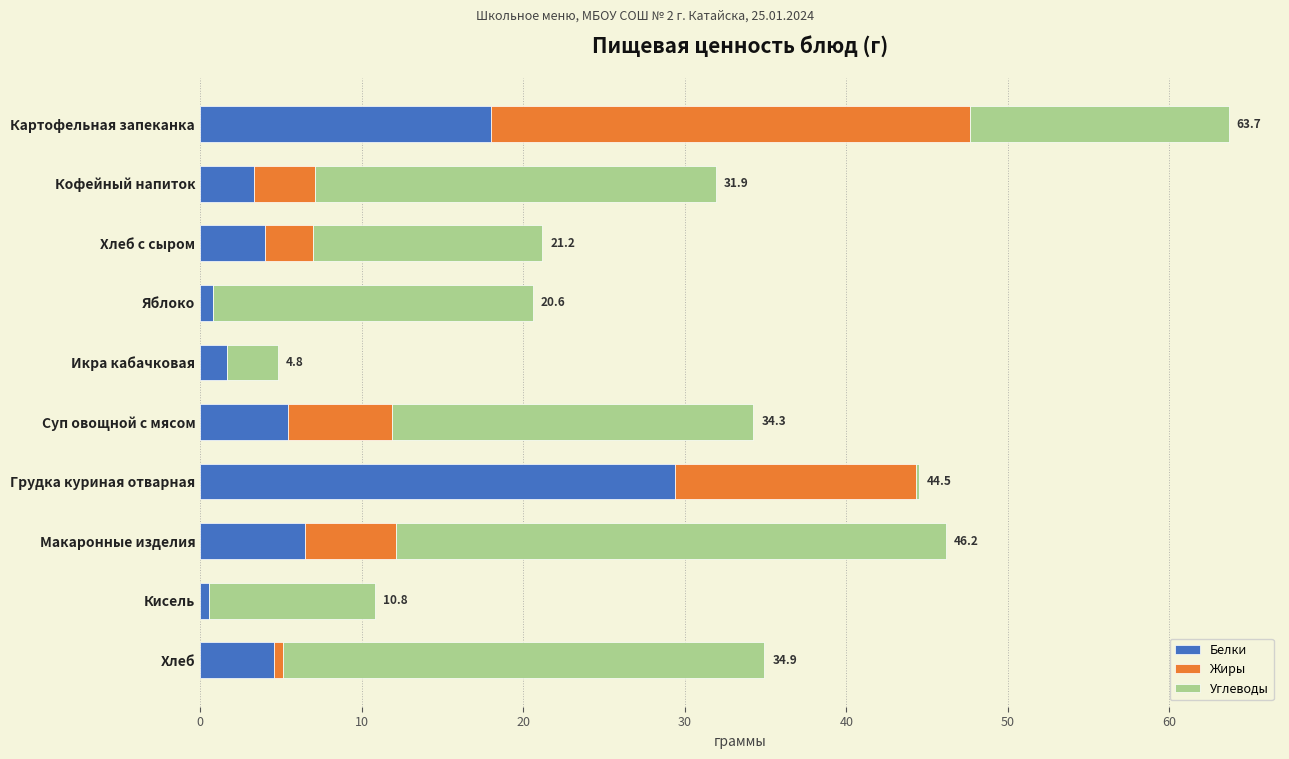

At which category is the sum across all series the highest?

Картофельная запеканка